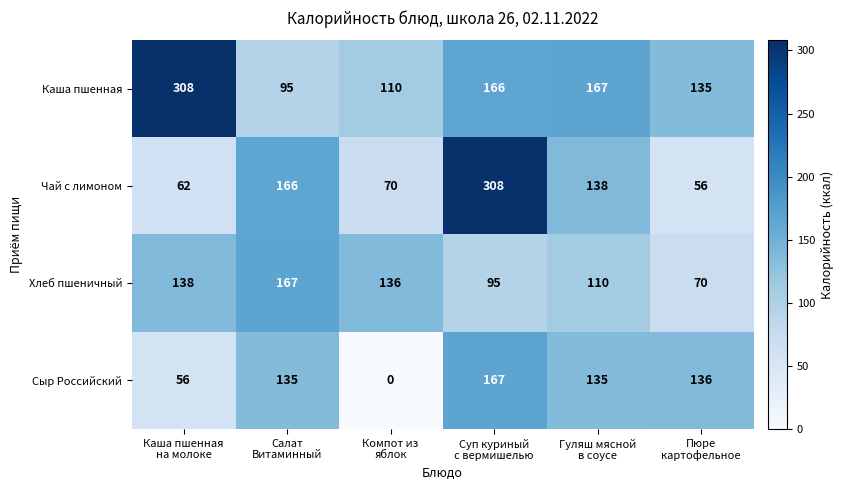

Reading right to left, list all the values displayed in this chart.

Каша пшенная: 135	167	166	110	95	308
Чай с лимоном: 56	138	308	70	166	62
Хлеб пшеничный: 70	110	95	136	167	138
Сыр Российский: 136	135	167	0	135	56